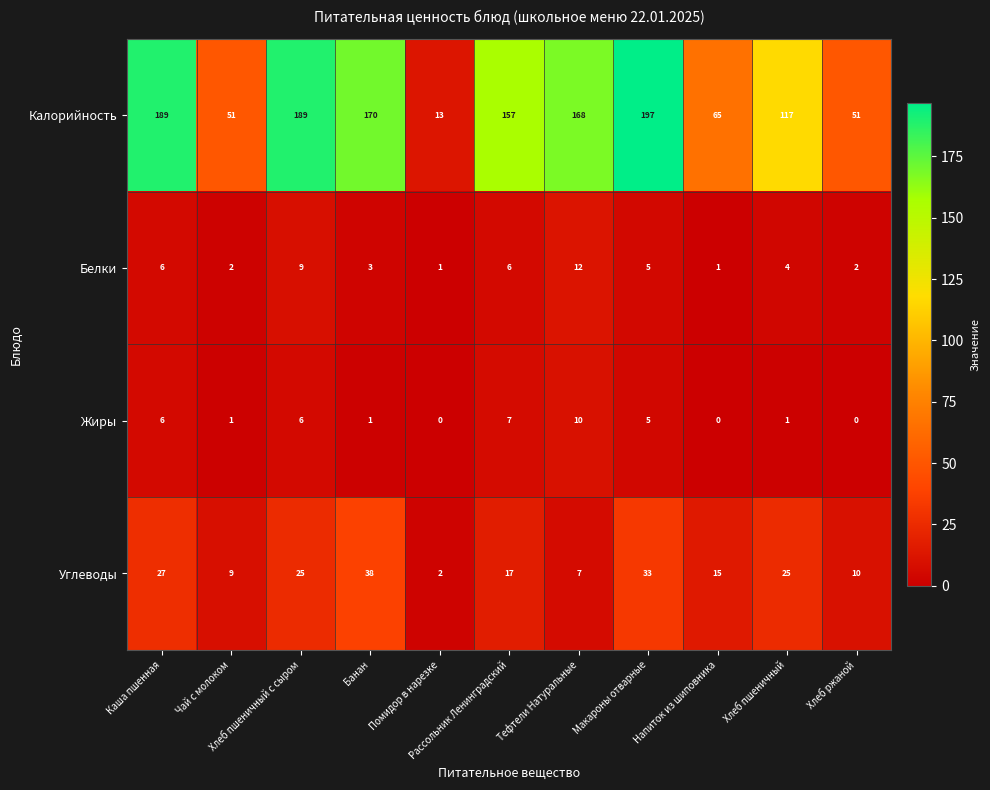

List the series in order of their peak value, lowest first.

Жиры, Белки, Углеводы, Калорийность